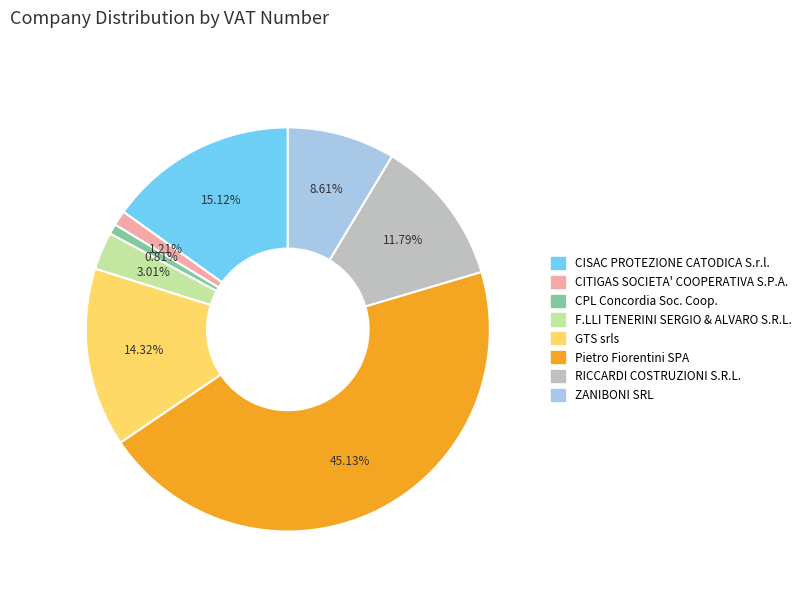

How many slices are in this pie chart?

8